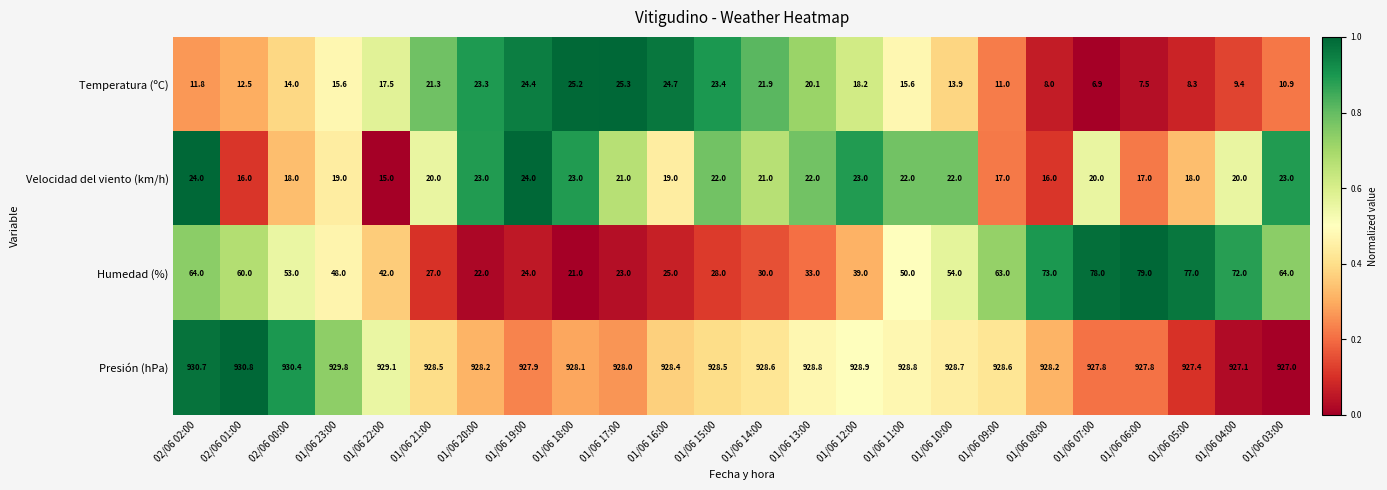

How many data points does each series have?

24